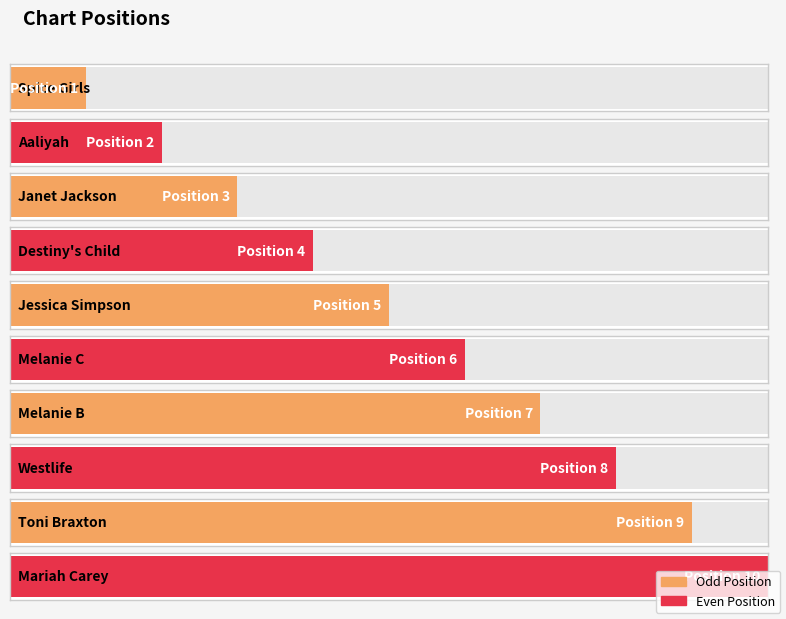

What position from the left is Westlife?

8